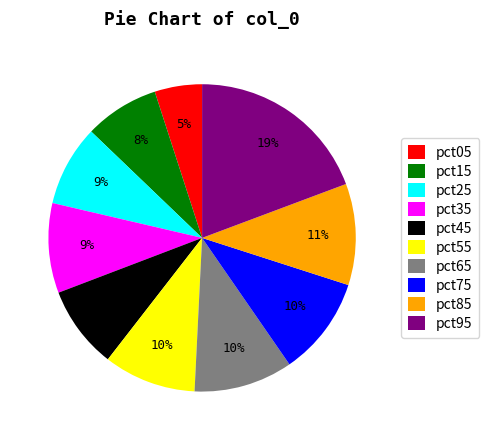

Is pct75 the majority of the pie?

No